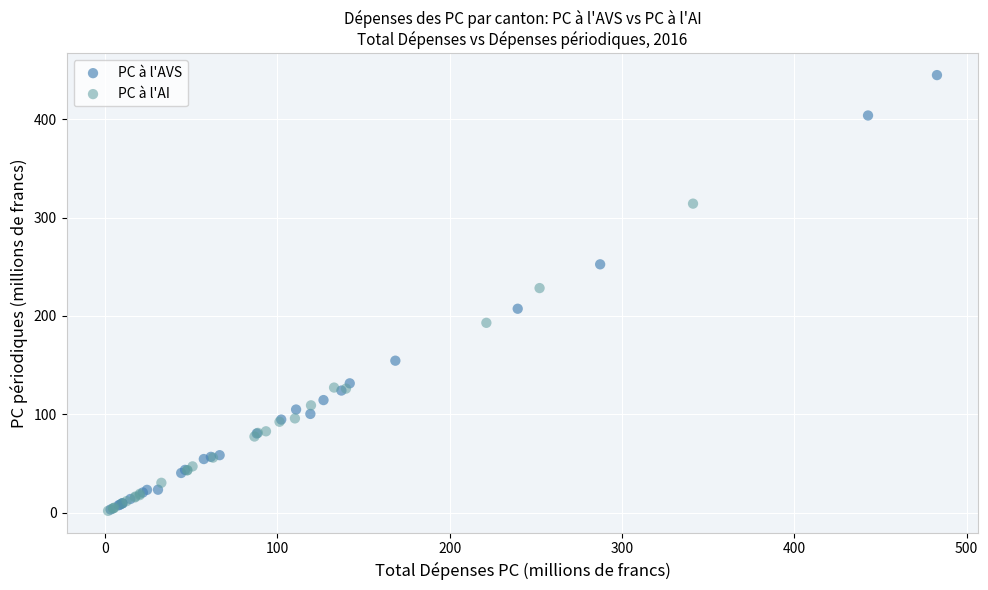

Which series has the widest spread of Y values?

PC à l'AVS